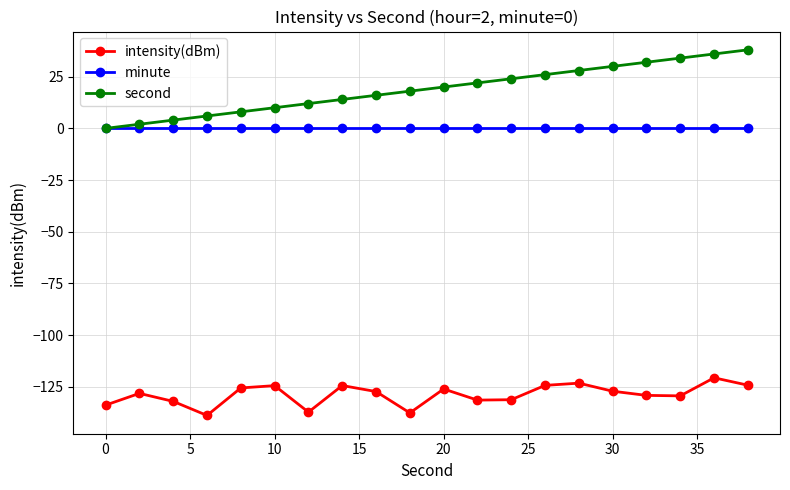

Which series has the widest spread of values?

second